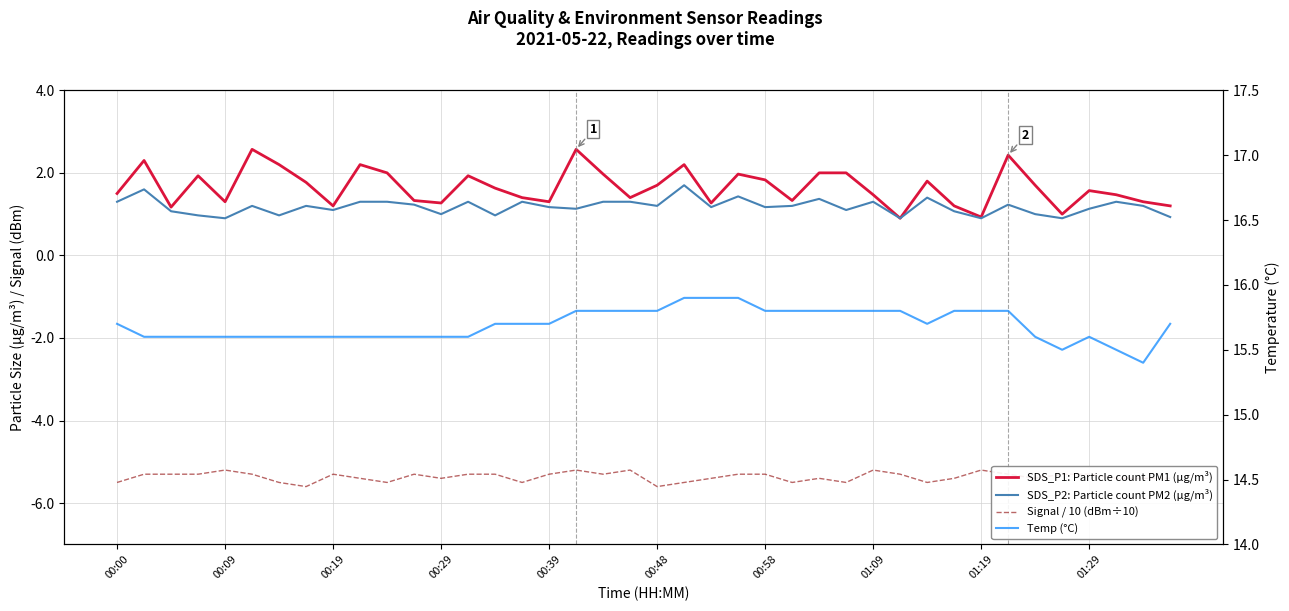

How many series are shown in this chart?

4